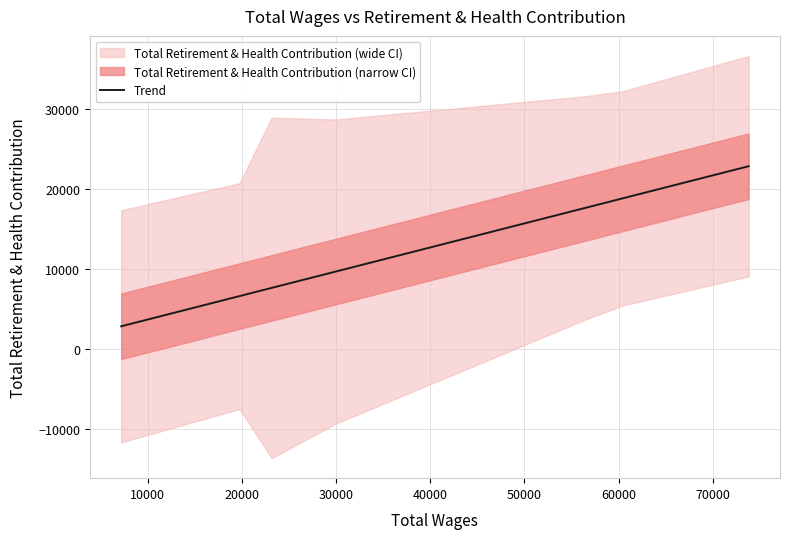

What is the minimum value shown in the chart?

2827.4